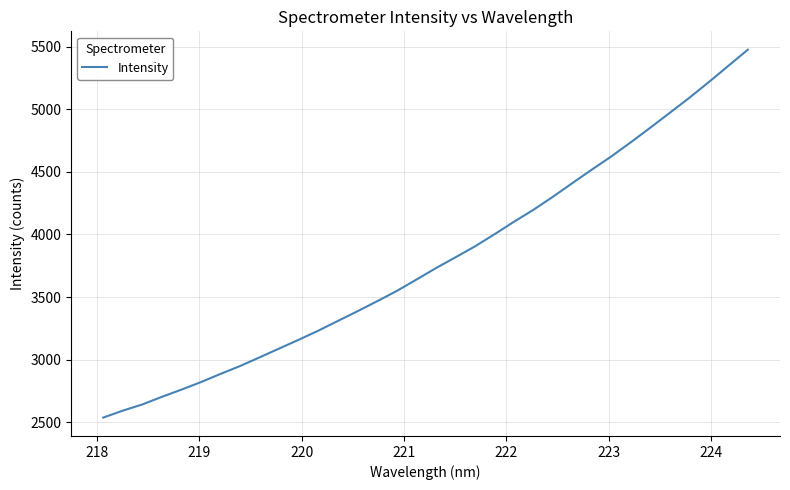

What is the difference between the maximum and minimum values?

2937.8